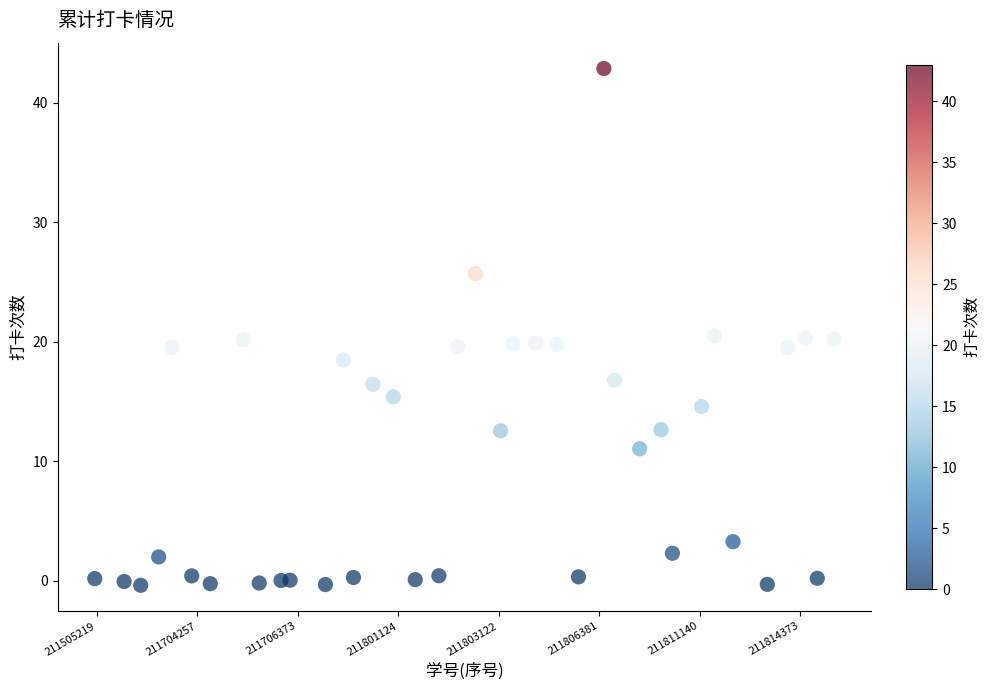

What is the range of Y values (max minus min)?

43.2